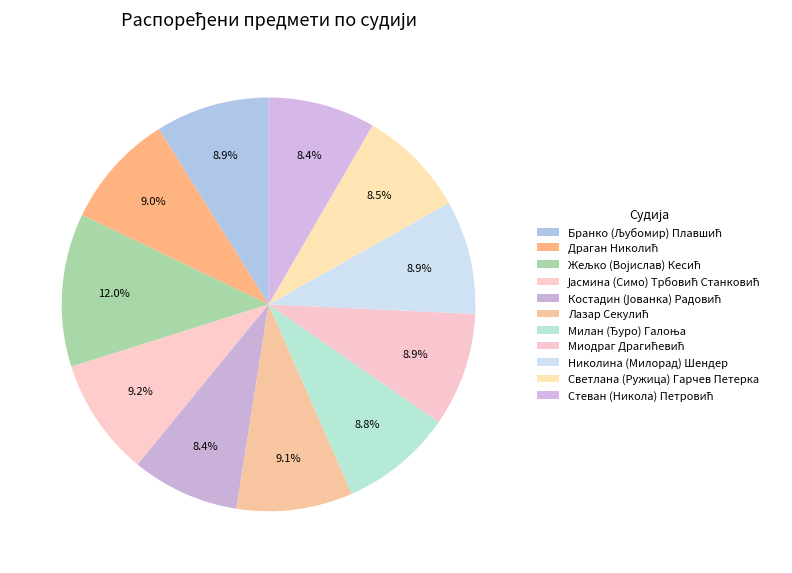

Which category has the biggest portion of the pie?

Жељко (Војислав) Кесић